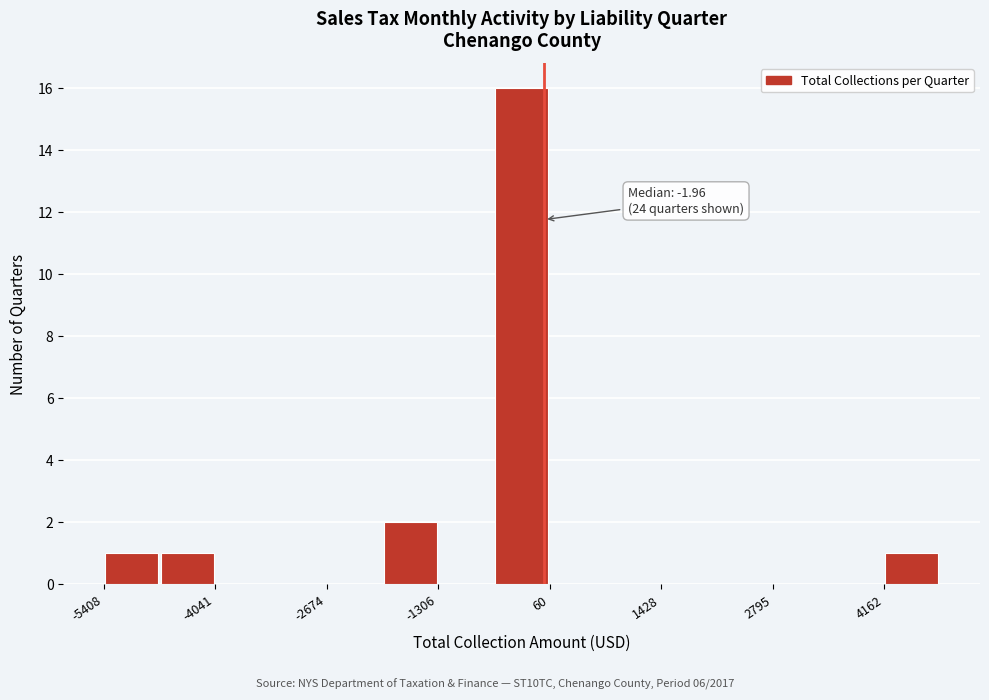

Read against the x-axis, roughly where is the centre of the tallest bar?

-200